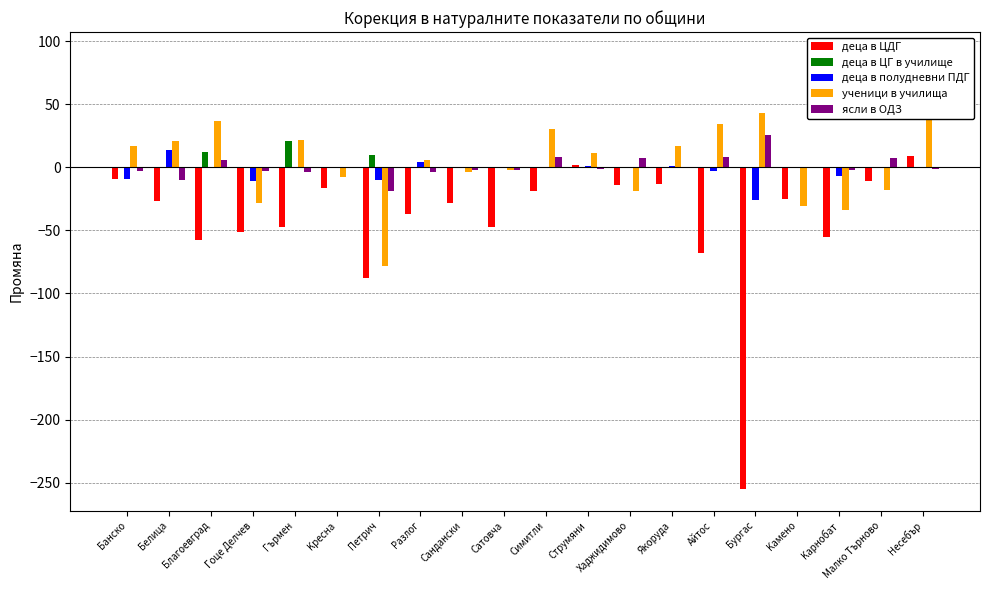

What is the total value across all series at Банско?

-4